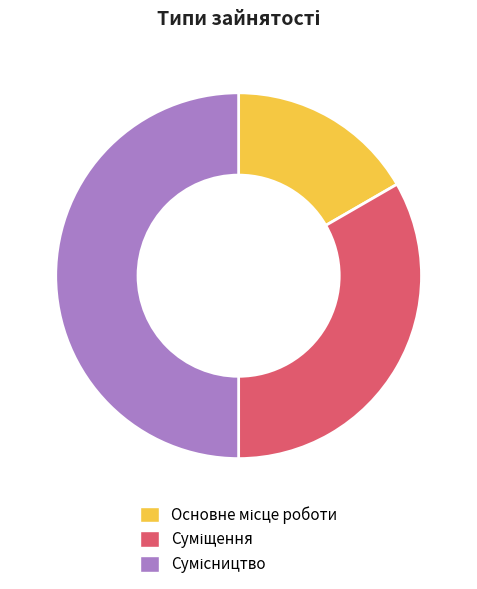

Between Сумісництво and Основне місце роботи, which is larger?

Сумісництво